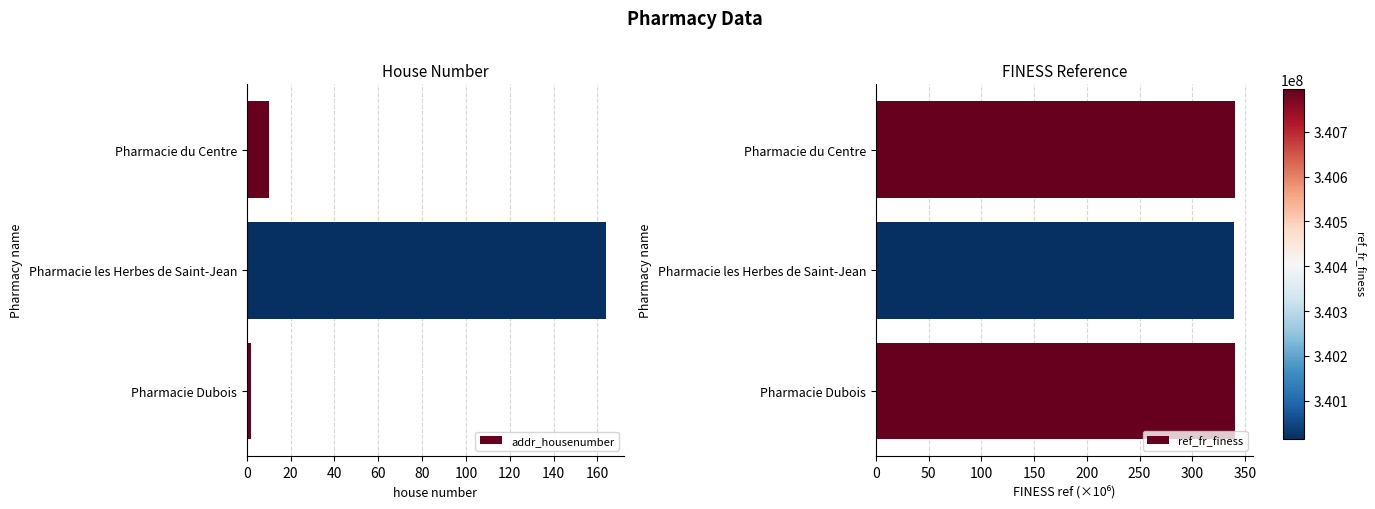

Does the chart contain any negative values?

No